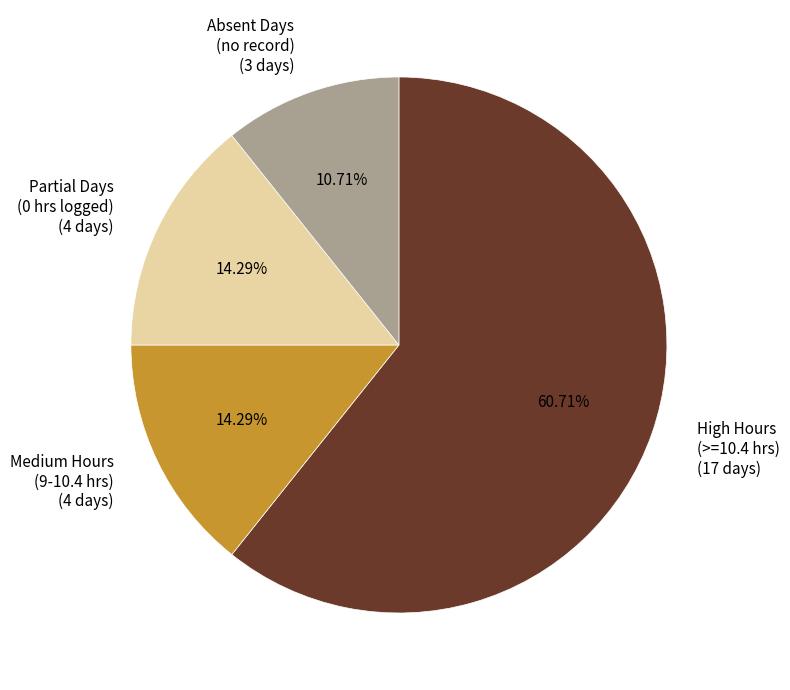

Do Medium Hours (9-10.4 hrs) (4 days) and Partial Days (0 hrs logged) (4 days) together represent more than half of the pie?

No